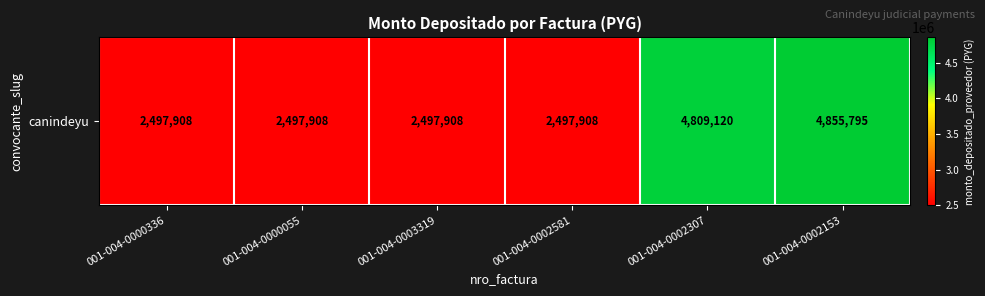

How many series are shown in this chart?

1